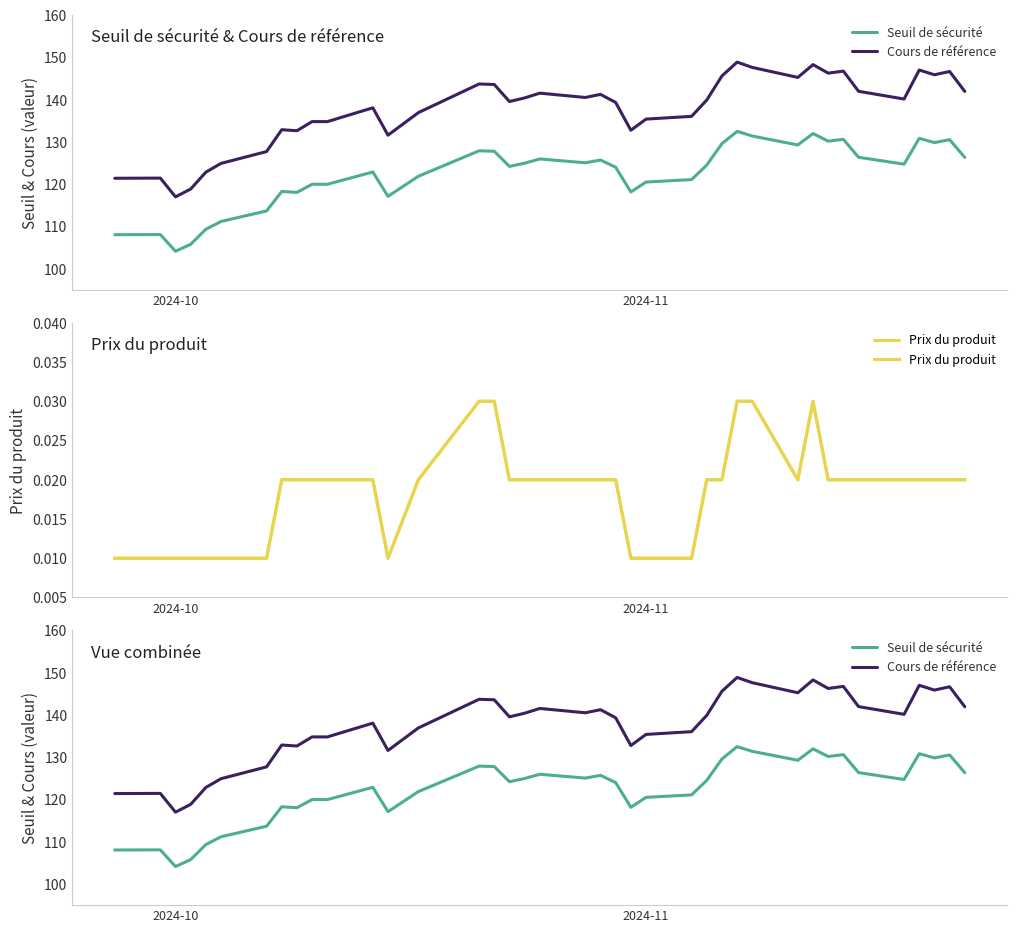

What are all the series names shown in the legend?

Seuil de sécurité, Cours de référence, Prix du produit